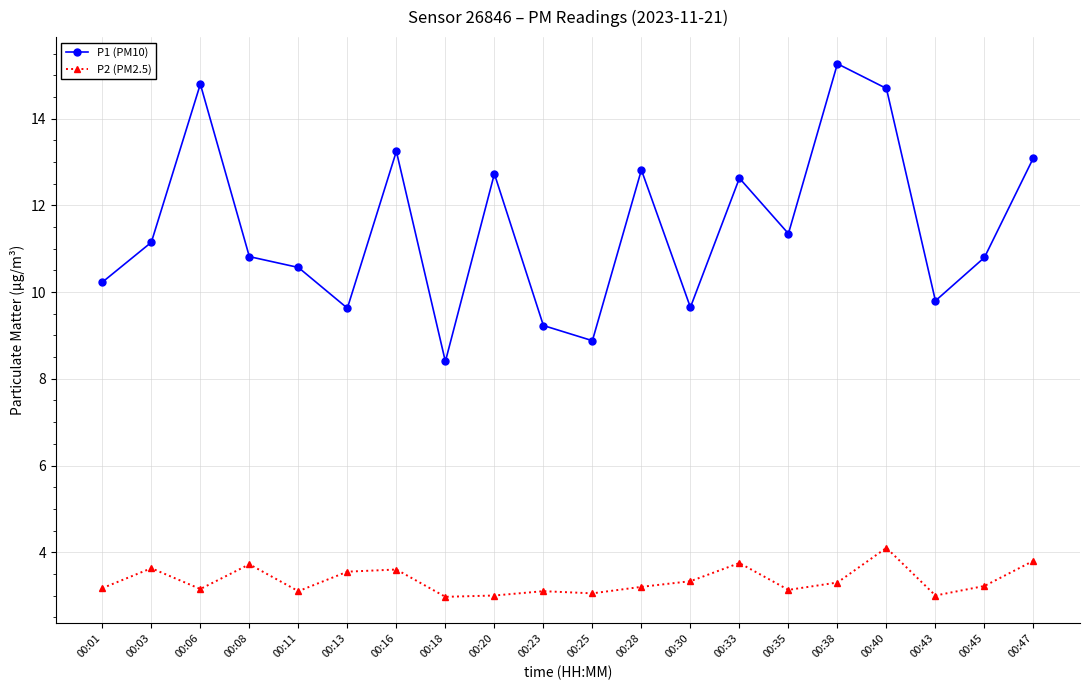

What is the difference between the P1 (PM10) values at 00:40 and 00:13?

5.1